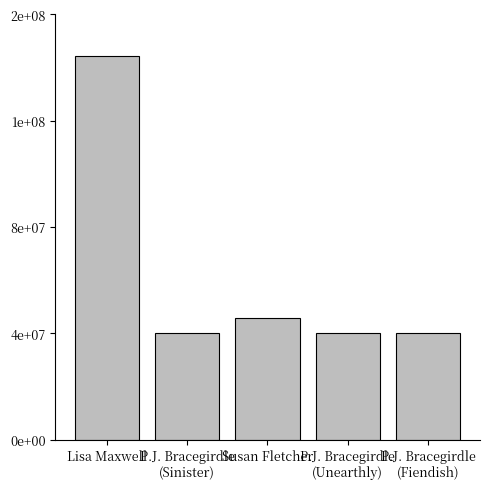

Are the bars horizontal?

No